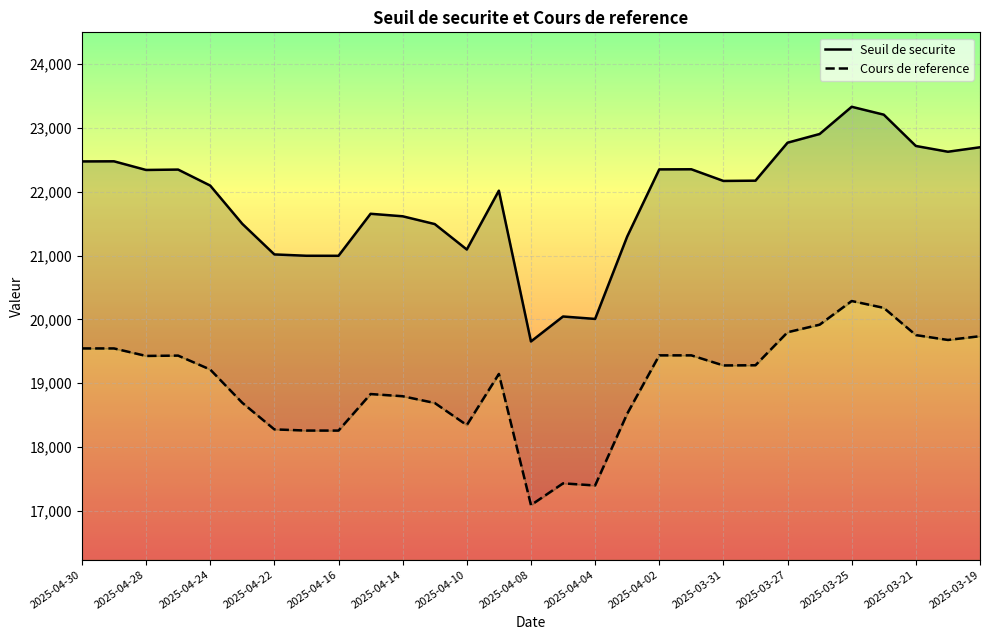

At which category does Seuil de securite reach its first local valley?

2025-04-28